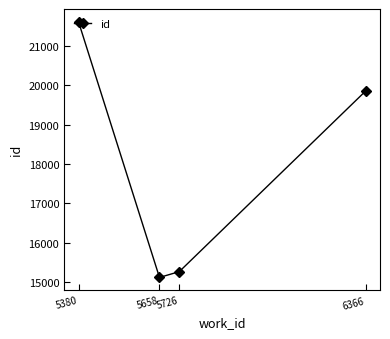

Does the chart display data point markers on the line(s)?

Yes